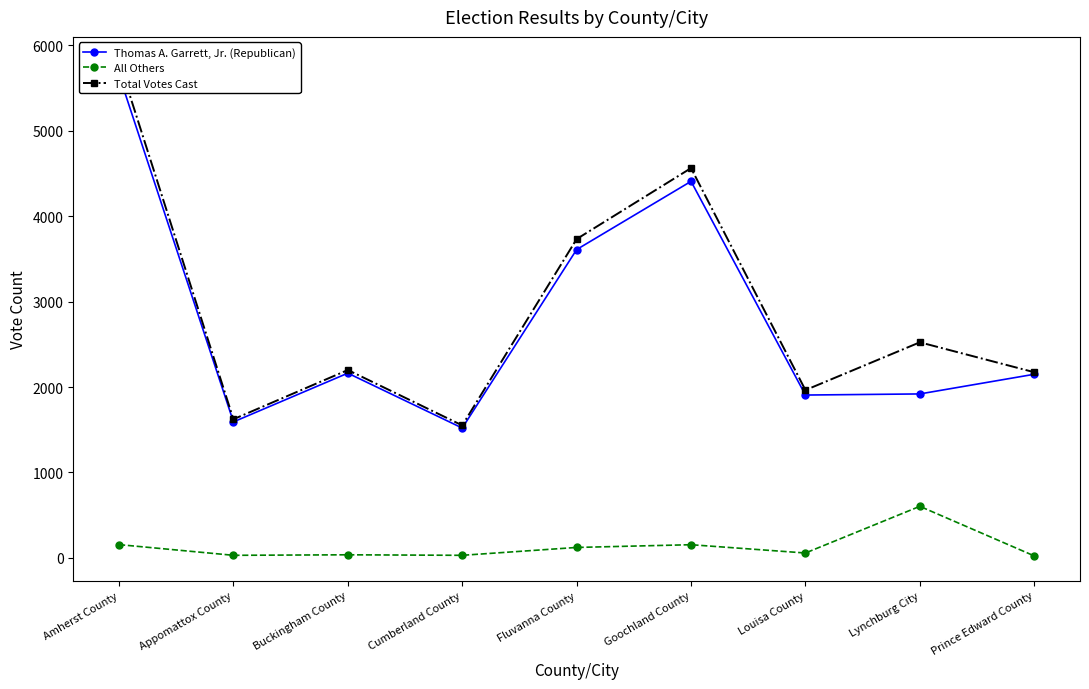

What is the sum of all Thomas A. Garrett, Jr. (Republican) values?

24913